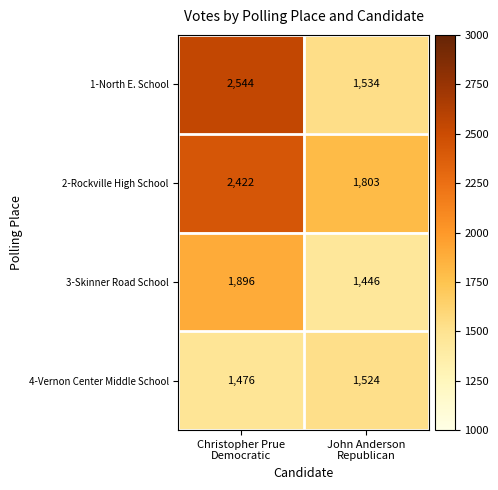

Which series changed the most between Christopher Prue Democratic and John Anderson Republican?

1-North E. School